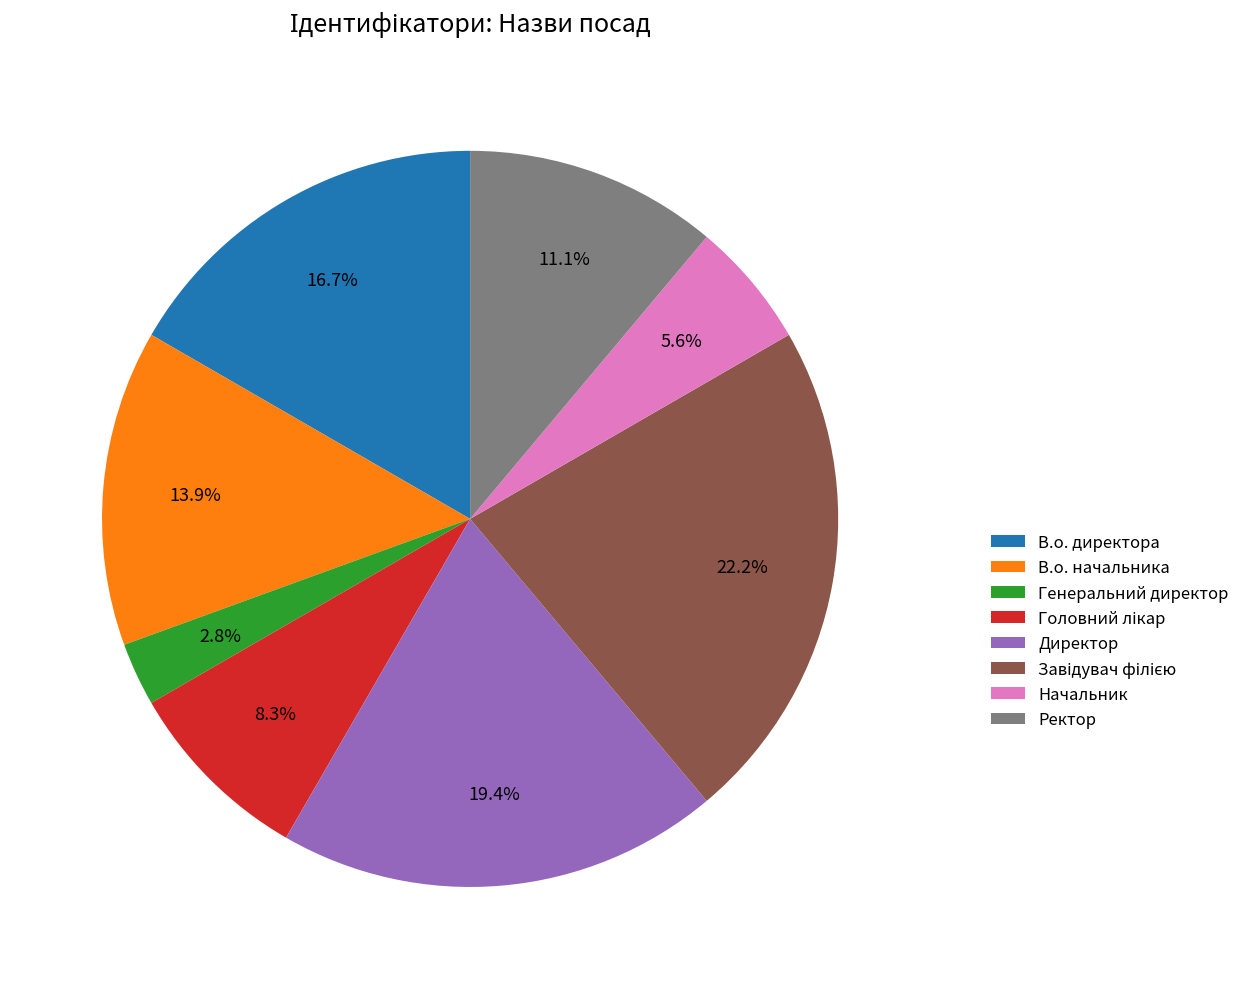

The В.о. директора slice represents 28% of the pie. True or false?

False